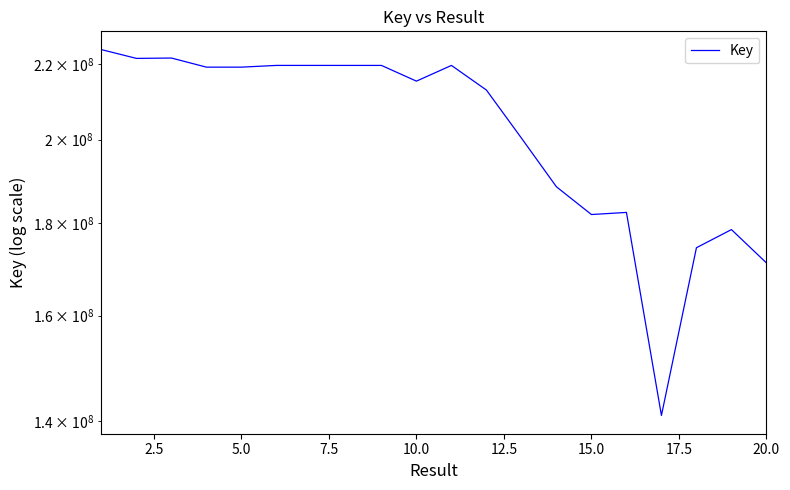

How many interior local peaks (higher than both neighbors) does the data have?

6